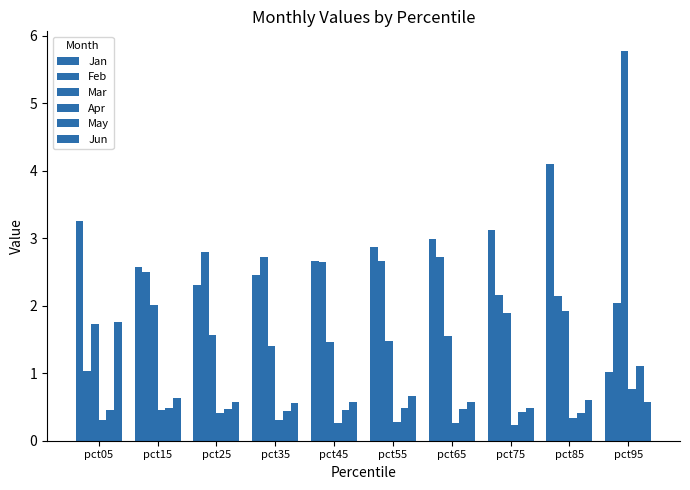

At which category is the sum across all series the highest?

pct95